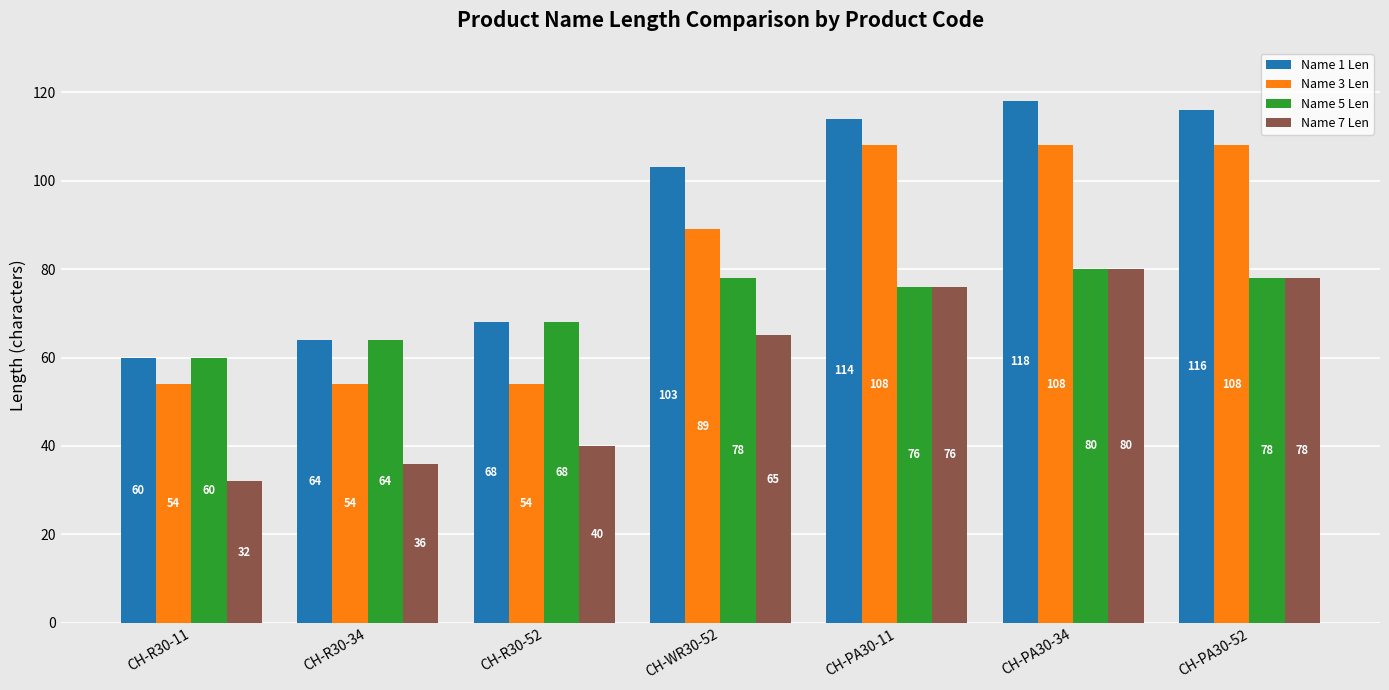

The Name 3 Len series shows 53 at CH-PA30-34. True or false?

False